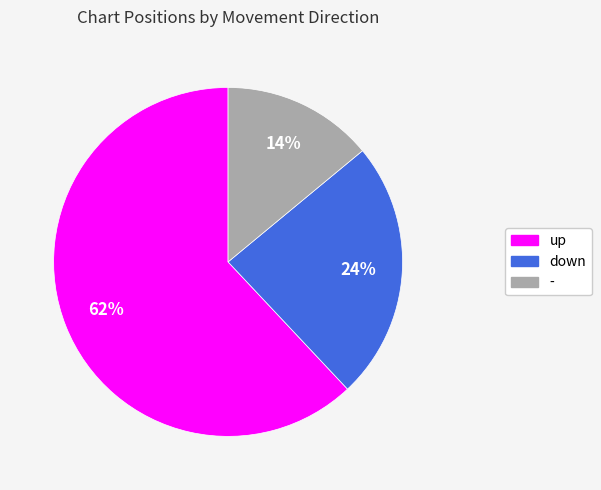

Which has a higher value, down or -?

down